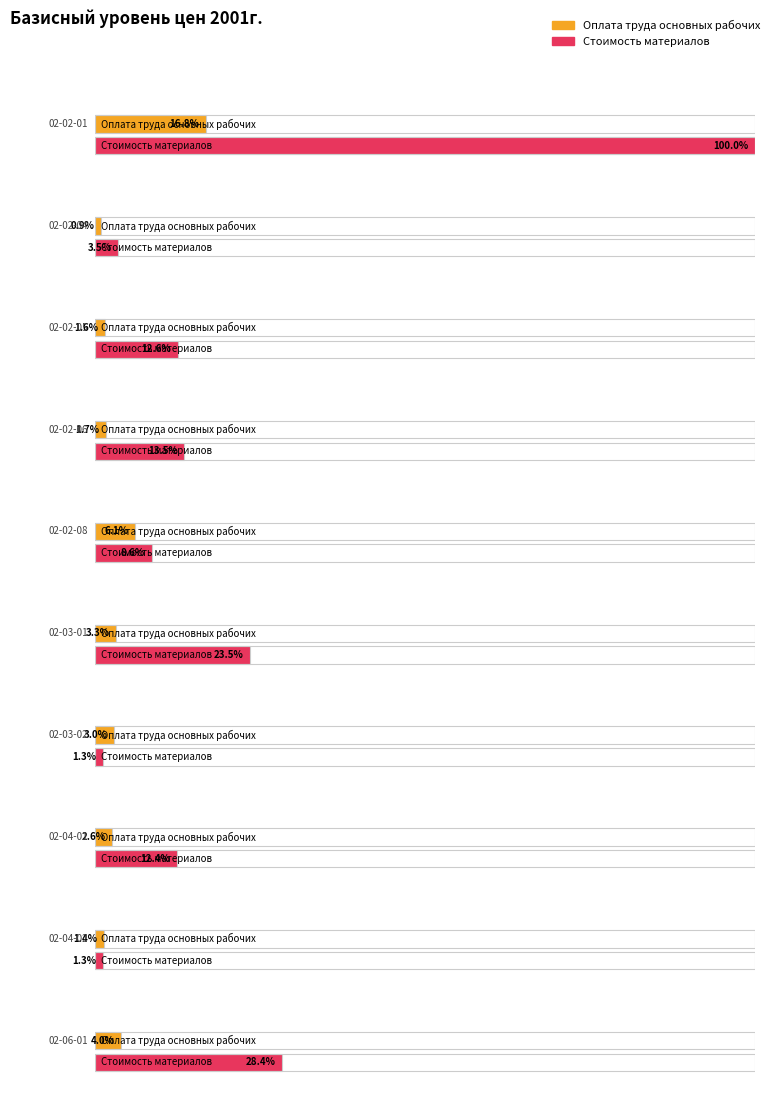

At which label does Стоимость материалов first exceed 17731?

02-02-01